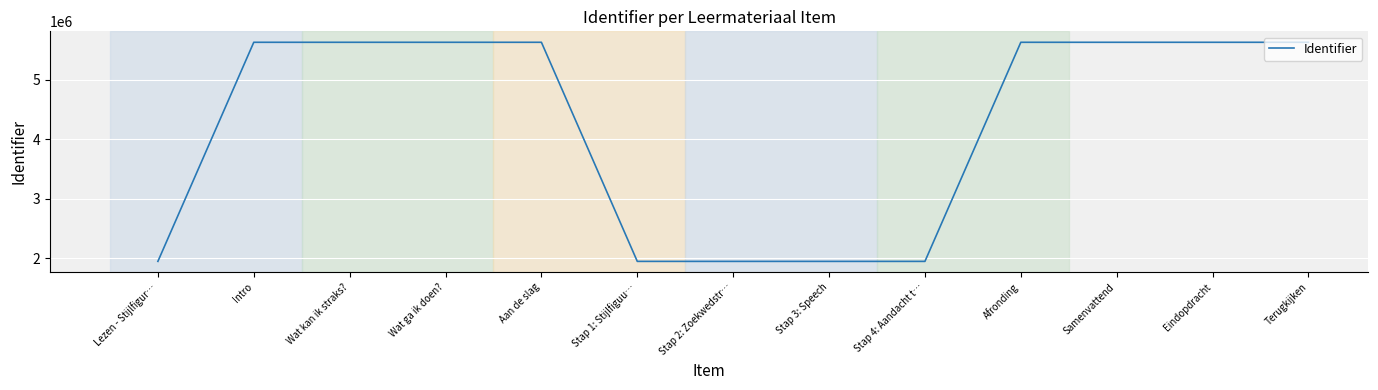

Is this an area chart (filled region under the line)?

No